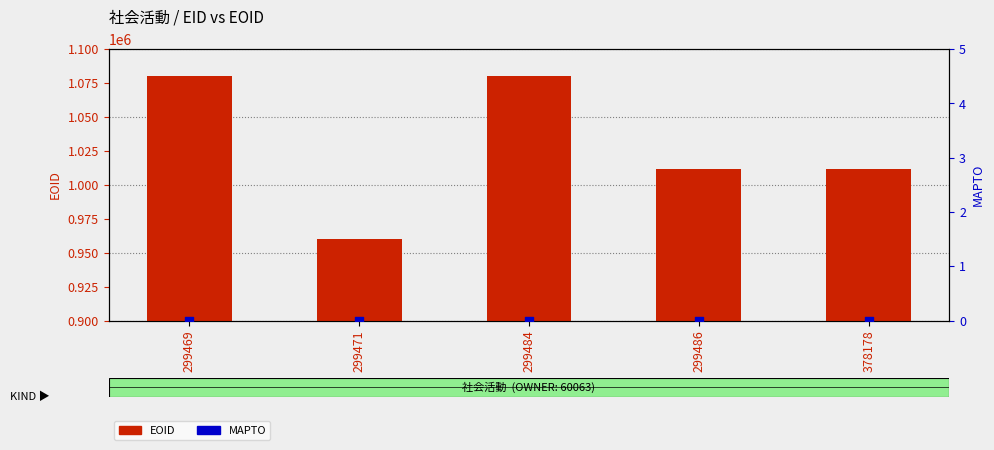

Which series has the largest total across all categories?

EOID